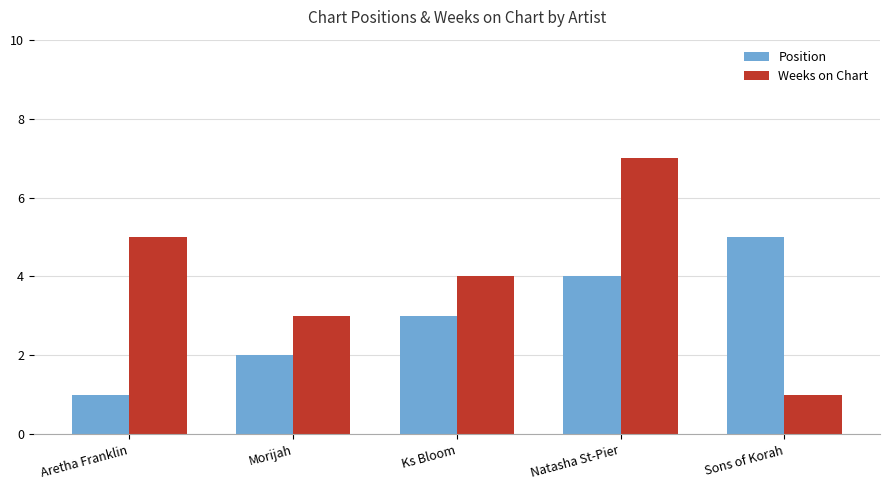

What position from the right is Morijah?

4